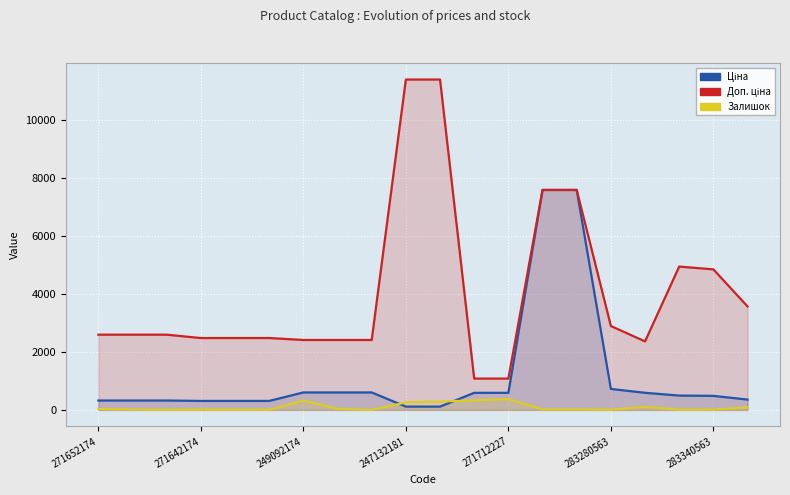

How many values in the Залишок series exceed 21?

9